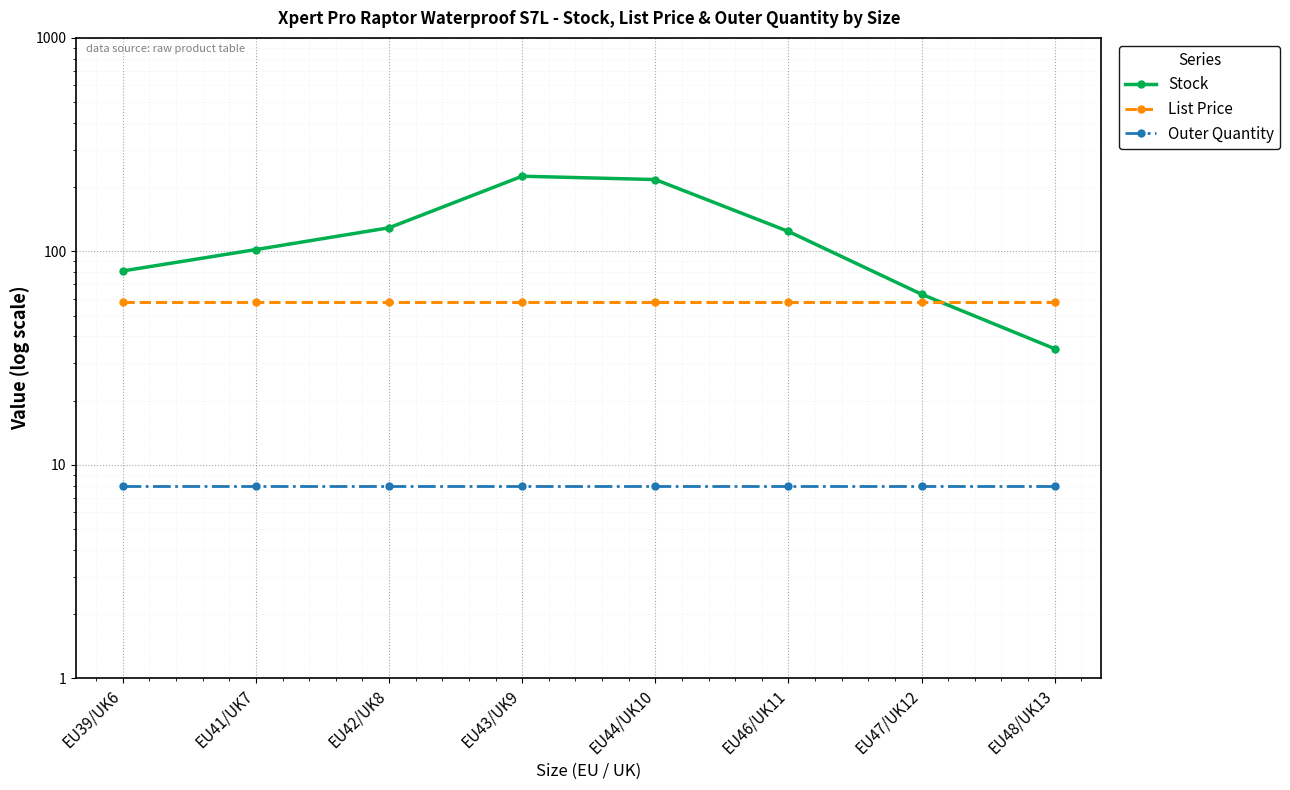

Which label corresponds to the smallest value in the chart?

EU39/UK6